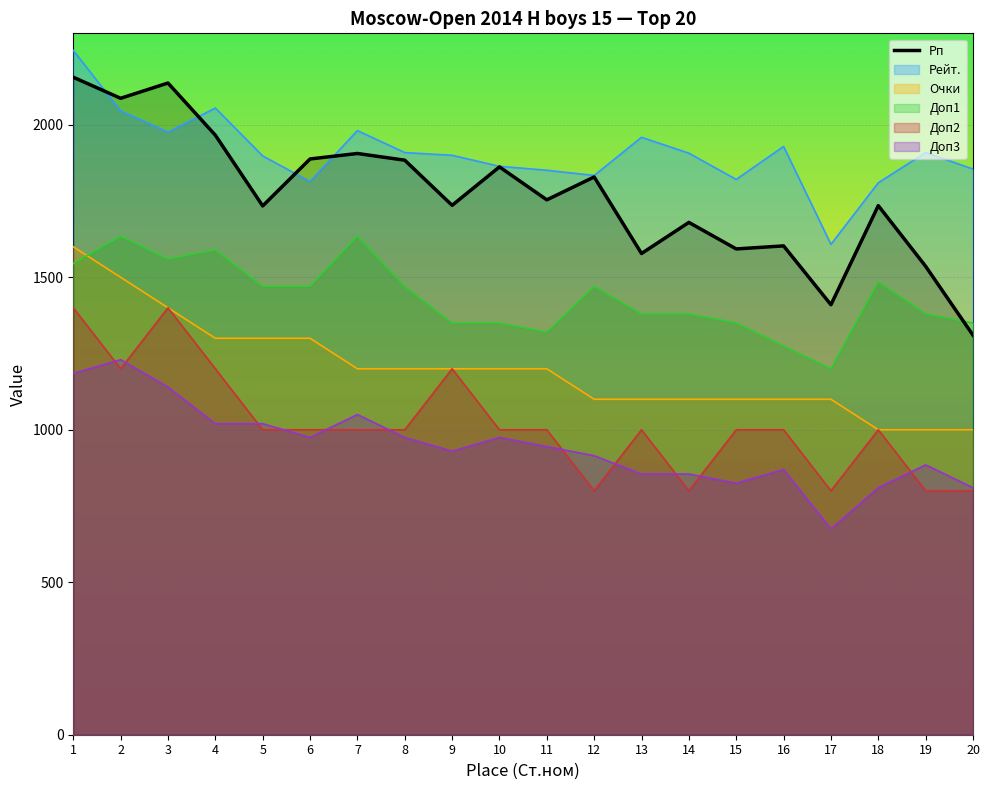

Where is the first local maximum for Доп3?

2